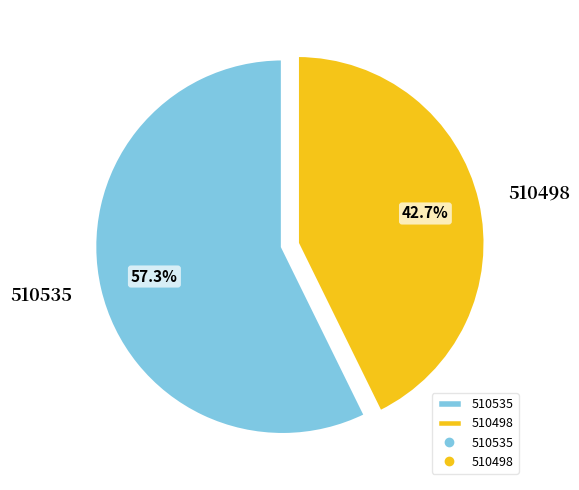

Is there any slice that represents more than half of the pie?

Yes